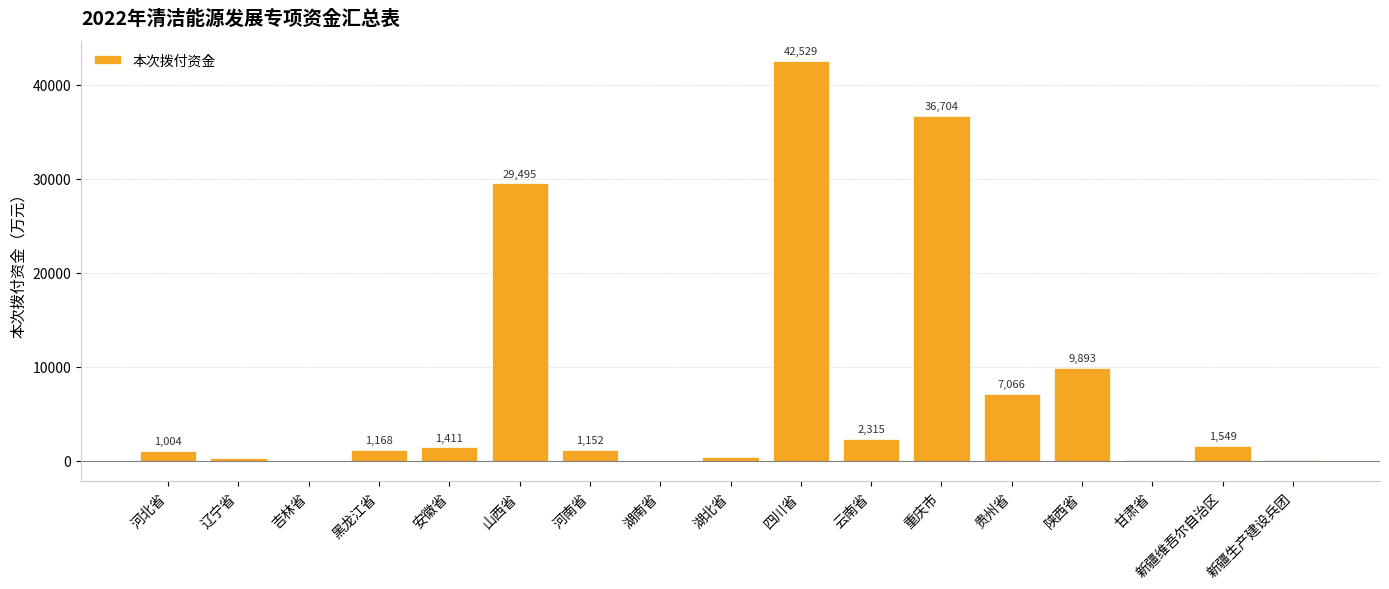

How many positive values are there?

15